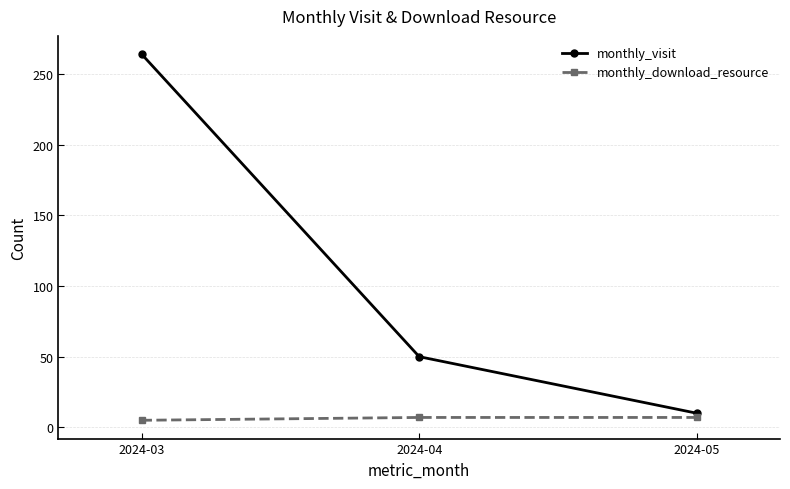

What is the sum of the monthly_visit values at 2024-04 and 2024-05?

60